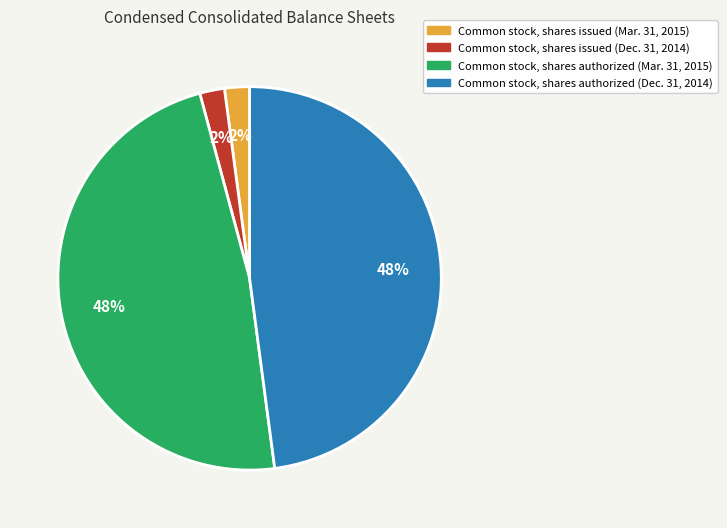

Is it true that Common stock, shares issued (Mar. 31, 2015) is 2% of the pie?

True